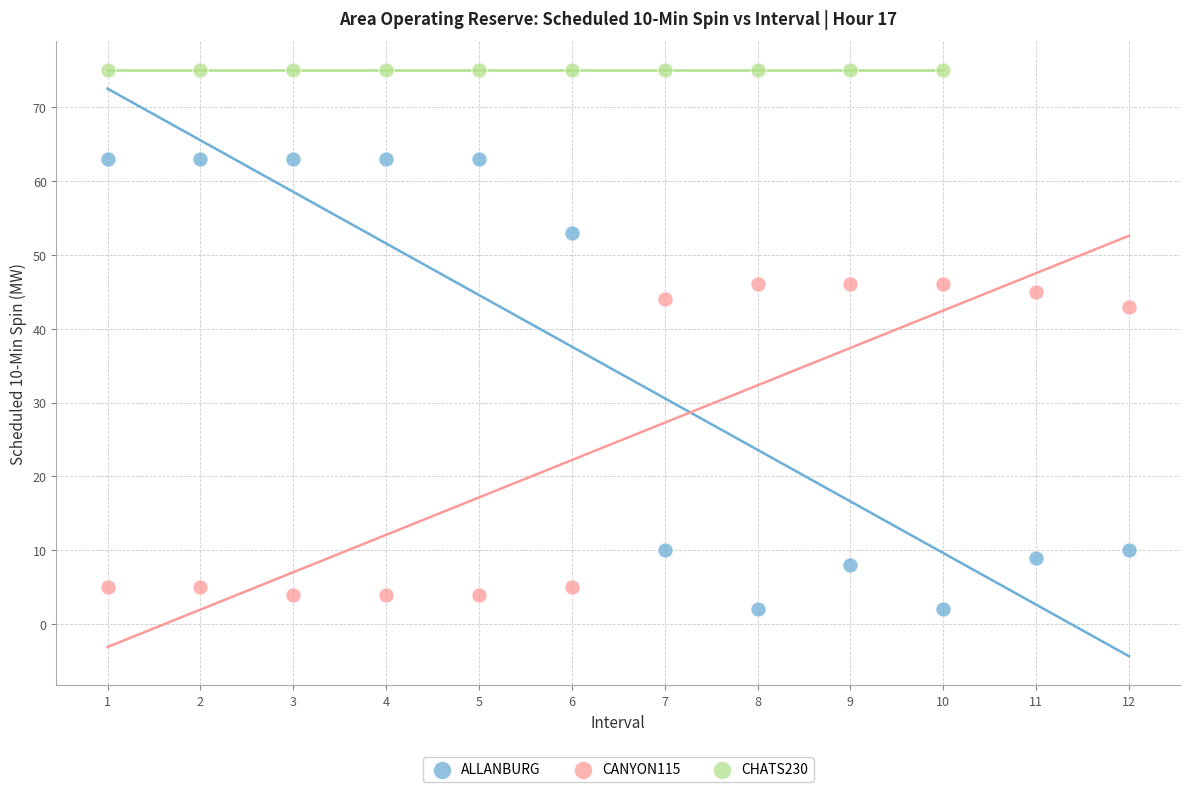

Which series contains the highest Y value?

CHATS230